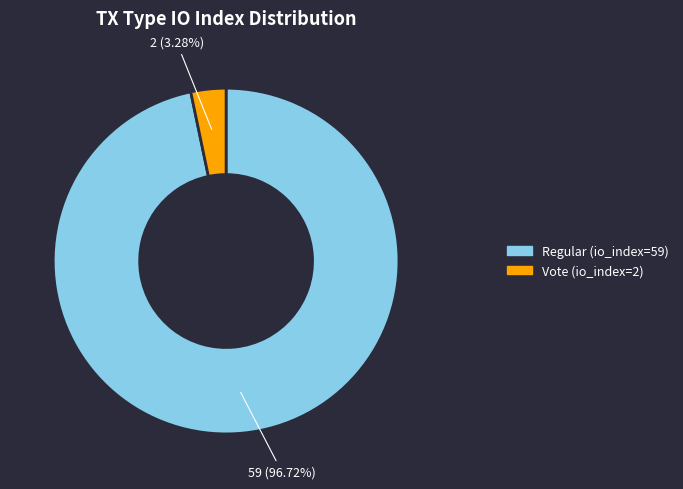

What is the ratio of the value at Regular (io_index=59) to the value at Vote (io_index=2)?

29.5